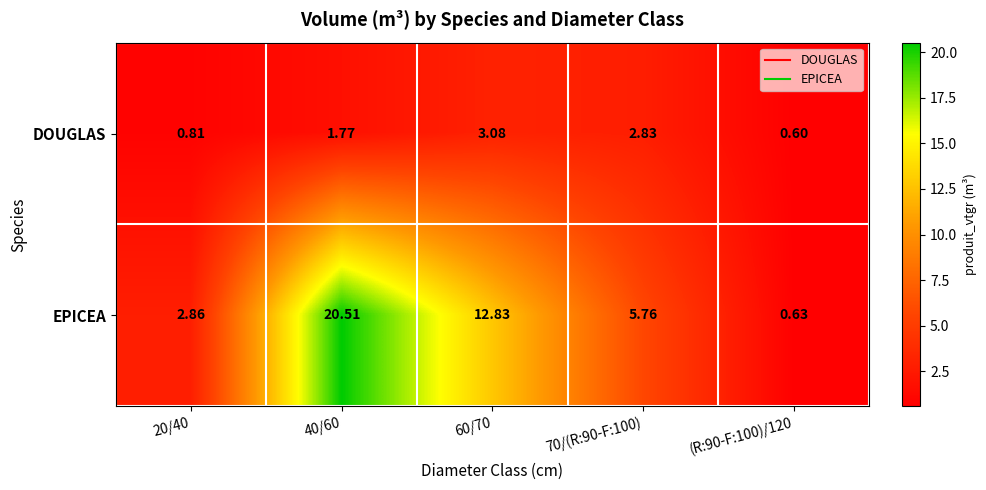

Rank the series at (R:90-F:100)/120 from highest to lowest value.

EPICEA, DOUGLAS